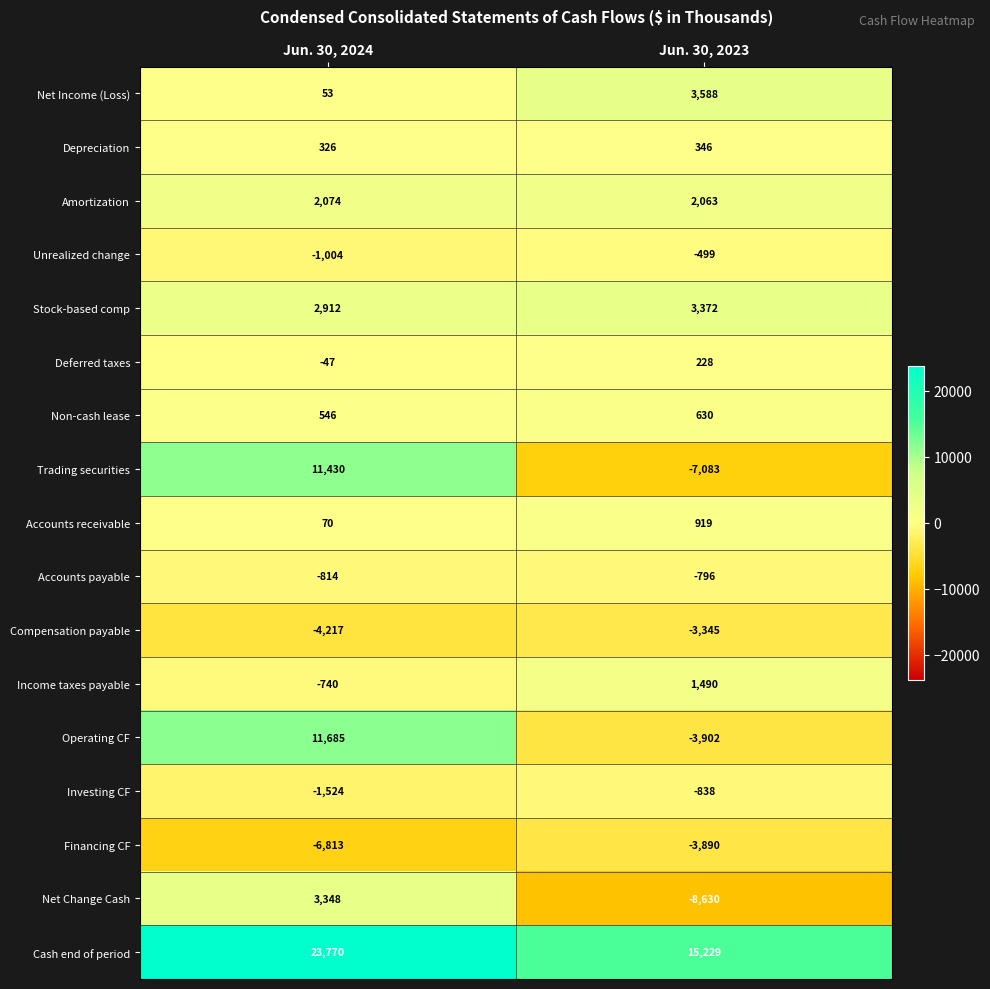

Which series has the largest range (max minus min)?

Trading securities